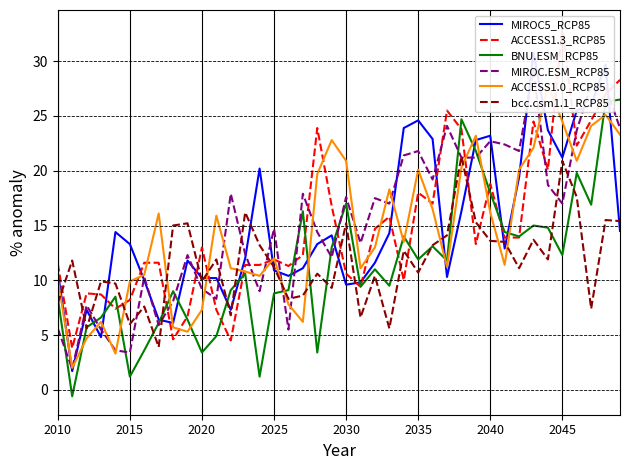

What is the difference between the maximum and second lowest values in the bcc.csm1.1_RCP85 series?

15.7